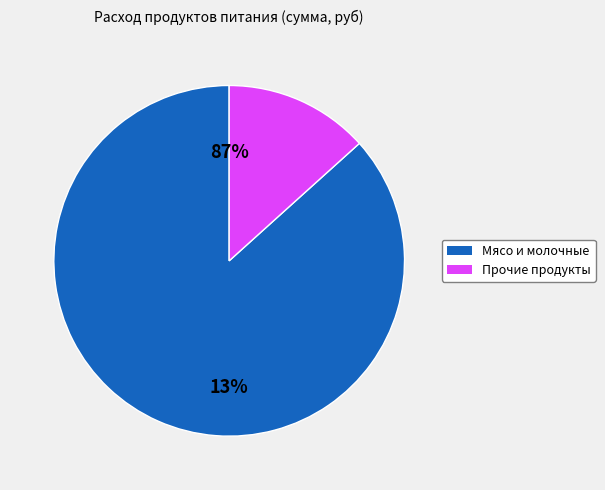

Which category has the biggest portion of the pie?

мясо